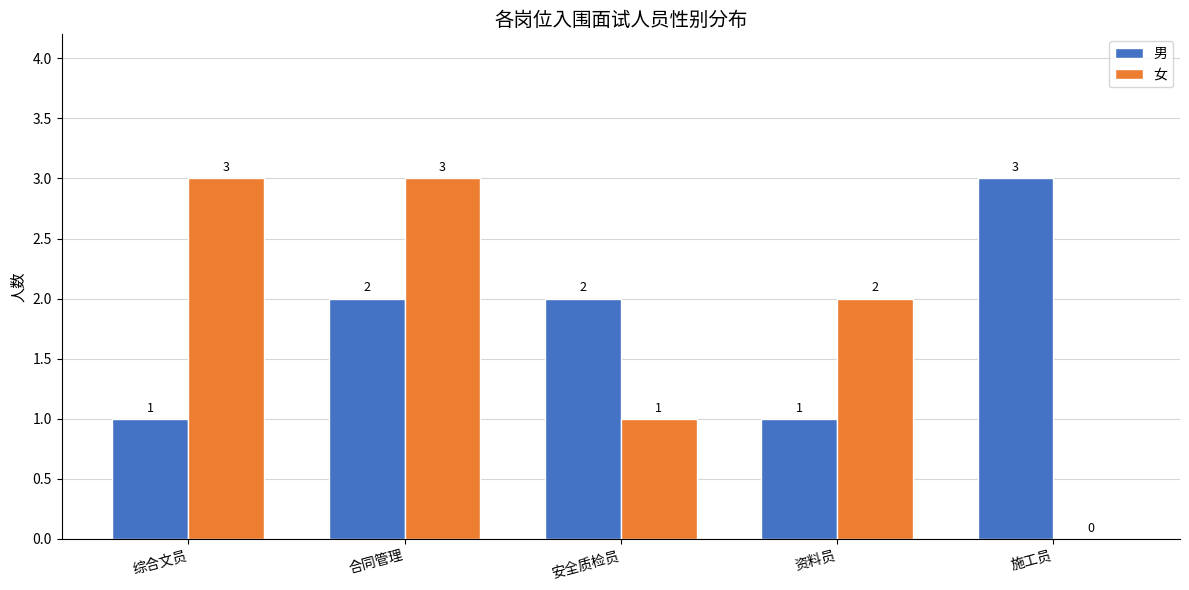

At which category is the sum across all series the highest?

合同管理